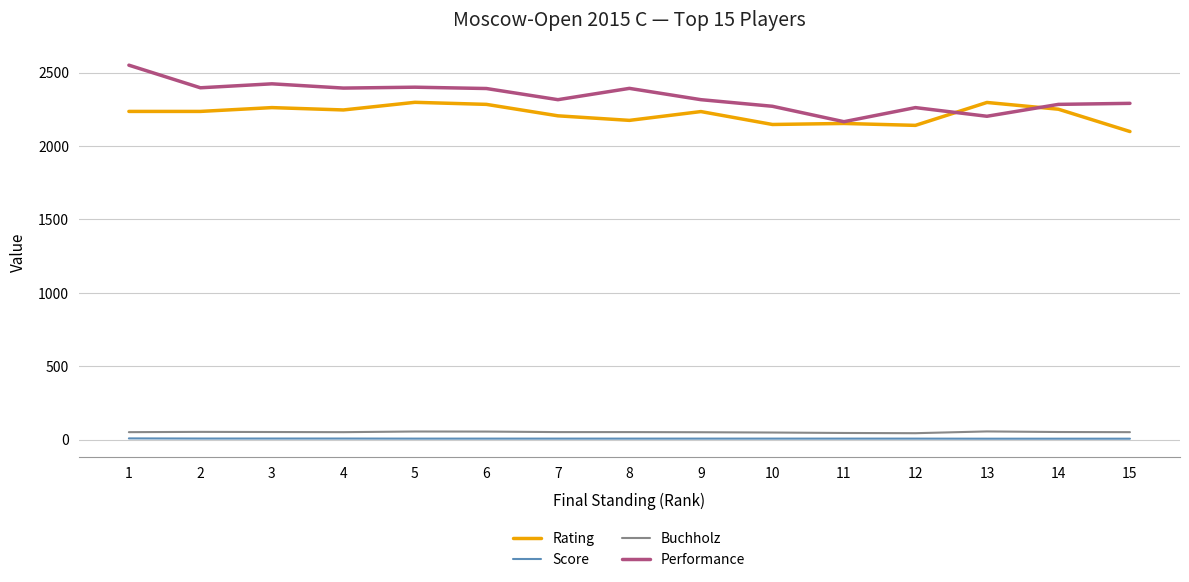

Which series has the largest range (max minus min)?

Performance